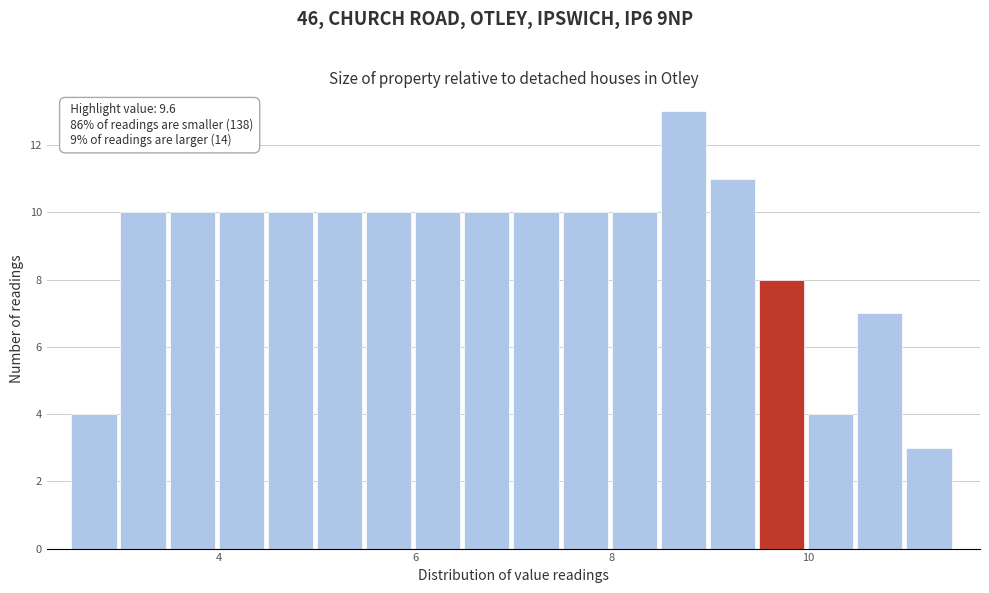

Read against the x-axis, roughly where is the centre of the tallest bar?

8.8